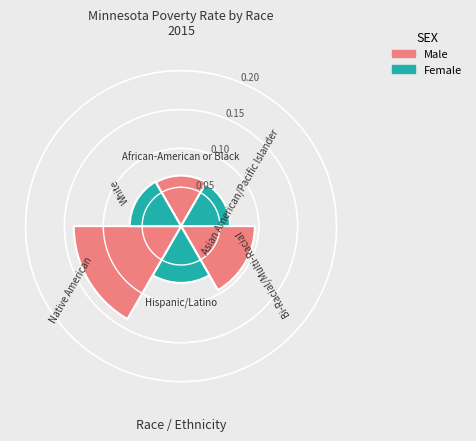

How many slices are in this pie chart?

6